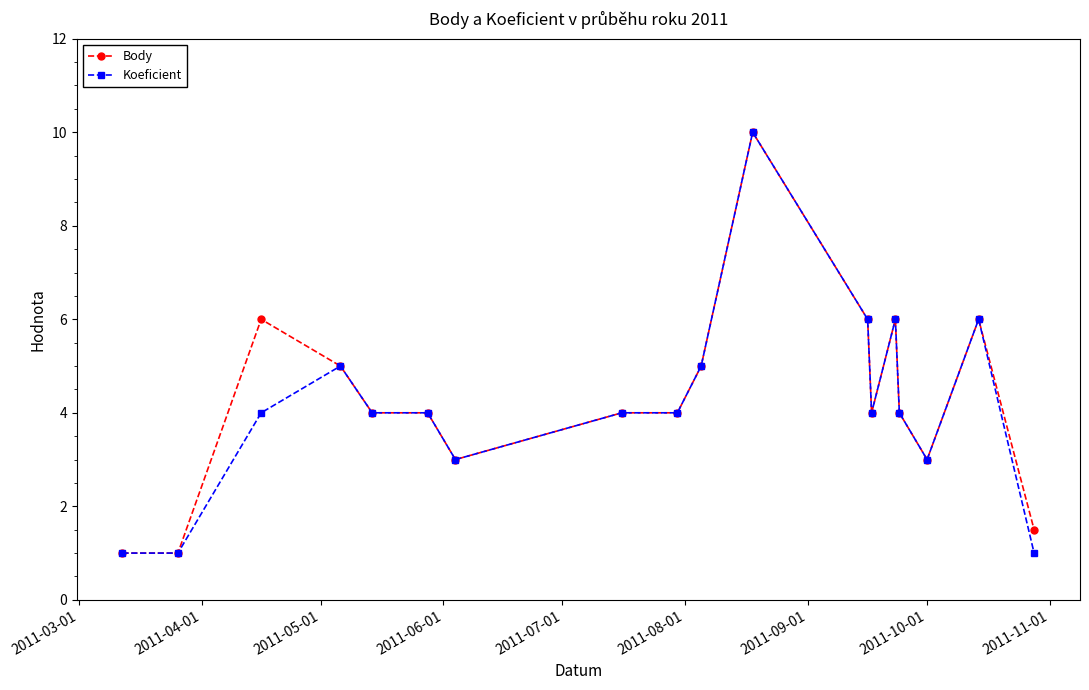

Does the chart have visible grid lines?

No